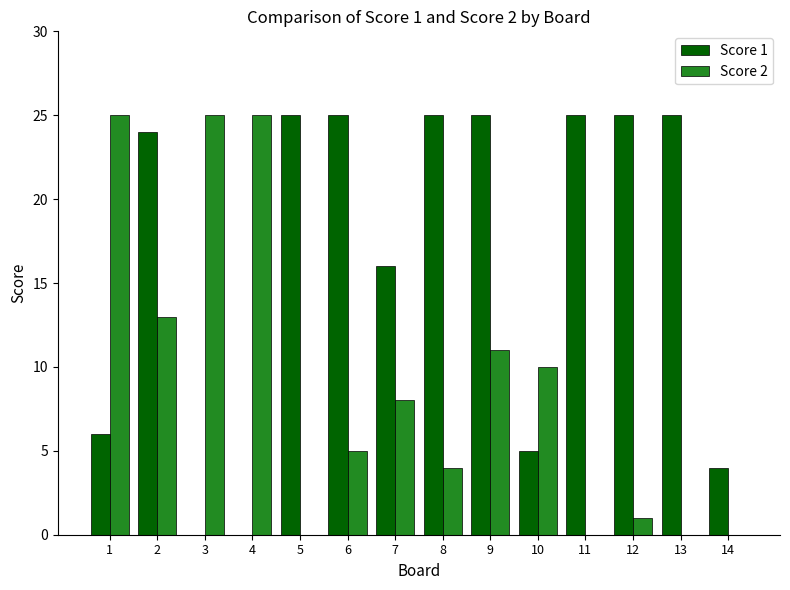

Which series changed the most between 1 and 11?

Score 2